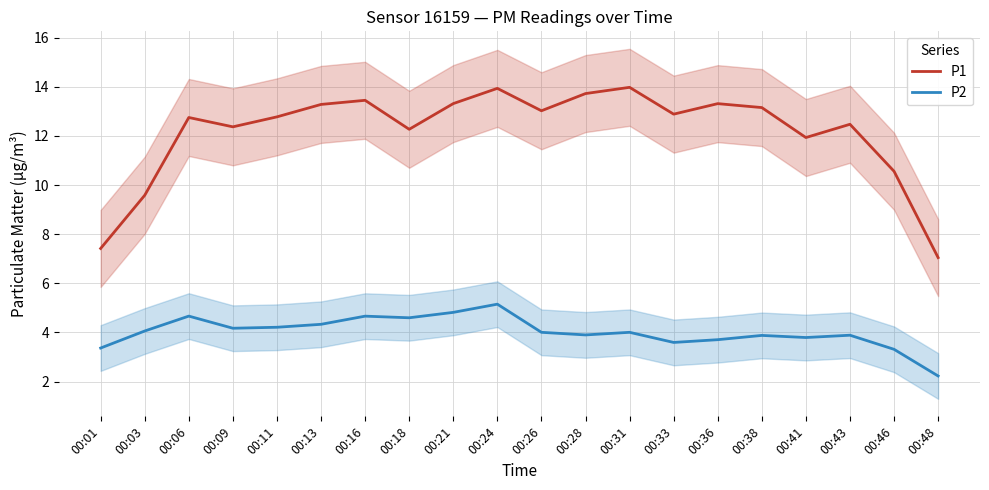

True or false: P1 has more than 0 points higher than both neighbors.

True